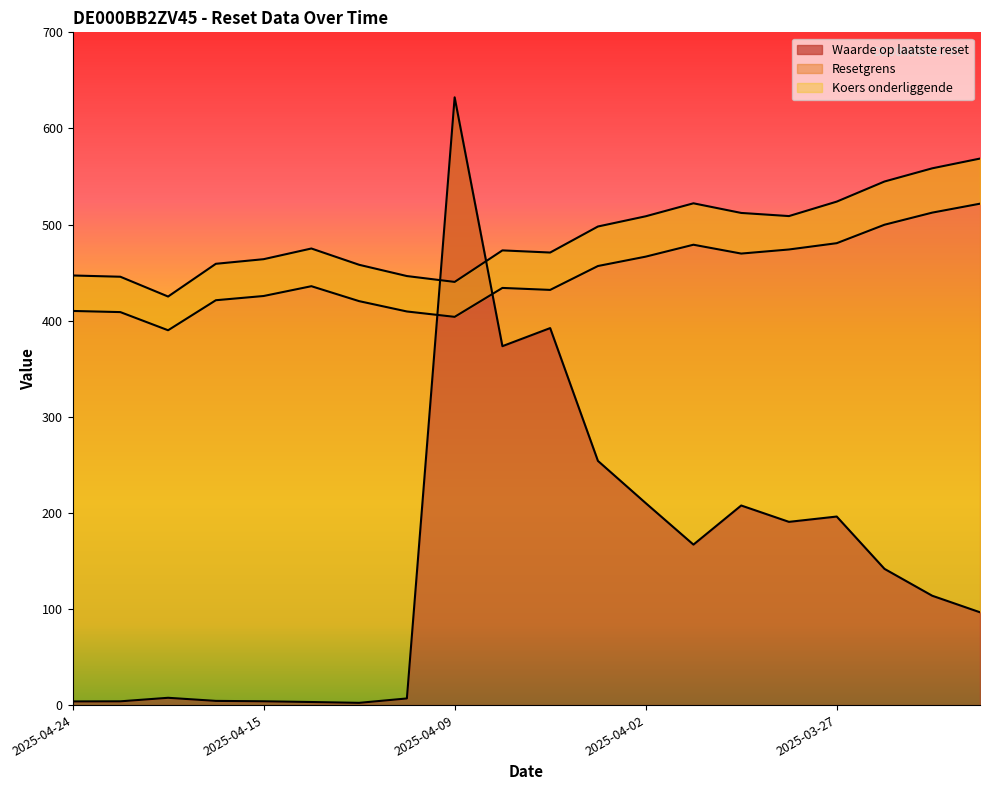

List the labels in order of Resetgrens value, smallest first.

2025-04-22, 2025-04-09, 2025-04-23, 2025-04-10, 2025-04-24, 2025-04-11, 2025-04-16, 2025-04-15, 2025-04-04, 2025-04-08, 2025-04-14, 2025-04-03, 2025-04-02, 2025-03-28, 2025-03-31, 2025-04-01, 2025-03-27, 2025-03-26, 2025-03-25, 2025-03-24